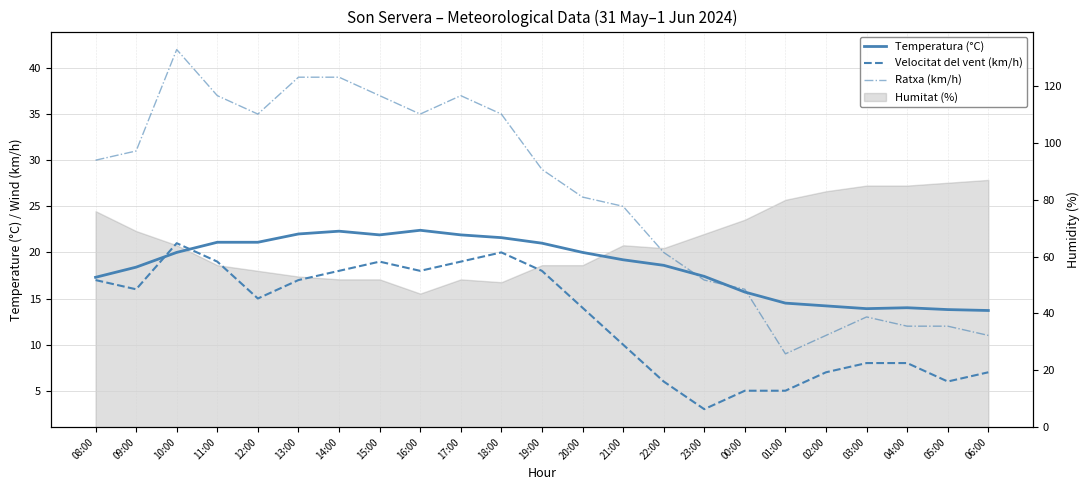

List the labels in order of Ratxa (km/h) value, smallest first.

01:00, 02:00, 06:00, 04:00, 05:00, 03:00, 00:00, 23:00, 22:00, 21:00, 20:00, 19:00, 08:00, 09:00, 12:00, 16:00, 18:00, 11:00, 15:00, 17:00, 13:00, 14:00, 10:00